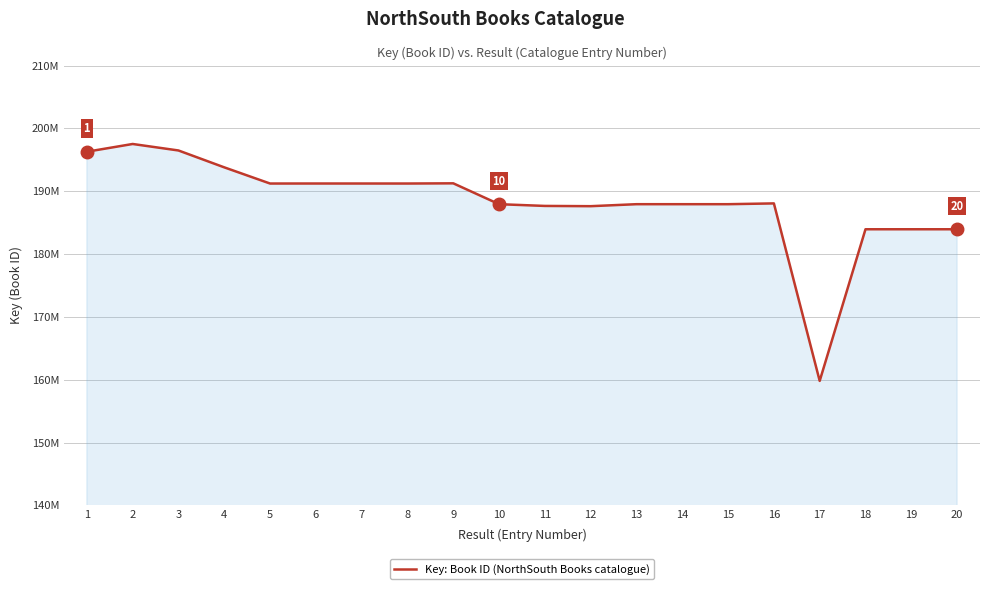

What is the greatest value displayed?

197523386